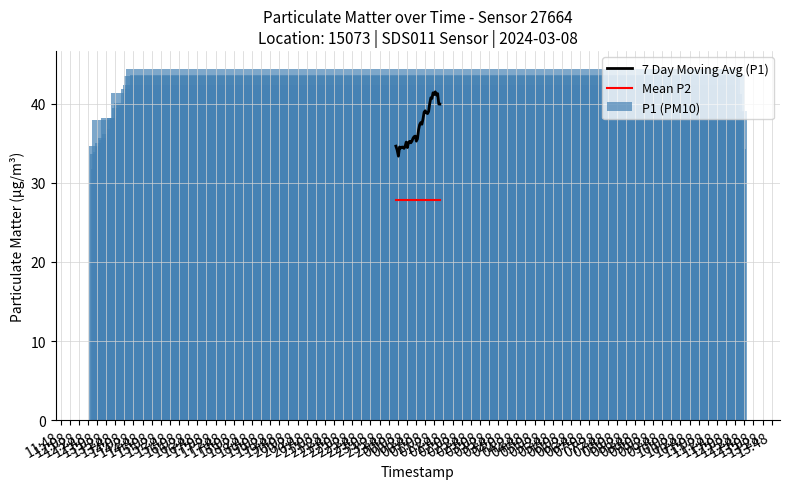

True or false: 7 Day Moving Avg (P1) and Mean P2 intersect in this chart.

False